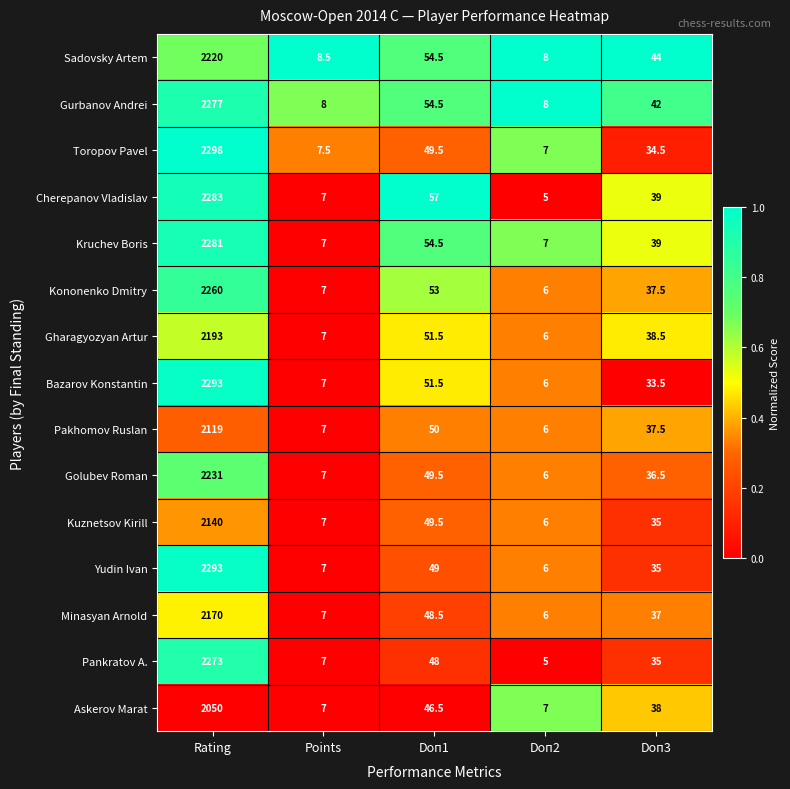

What value does the Pankratov A. series have at Points?

7.0